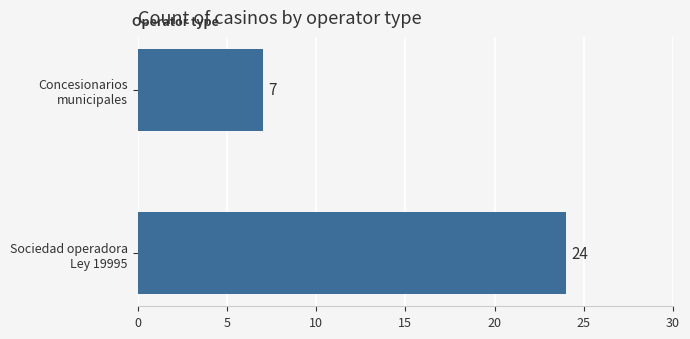

What is the minimum value shown in the chart?

7